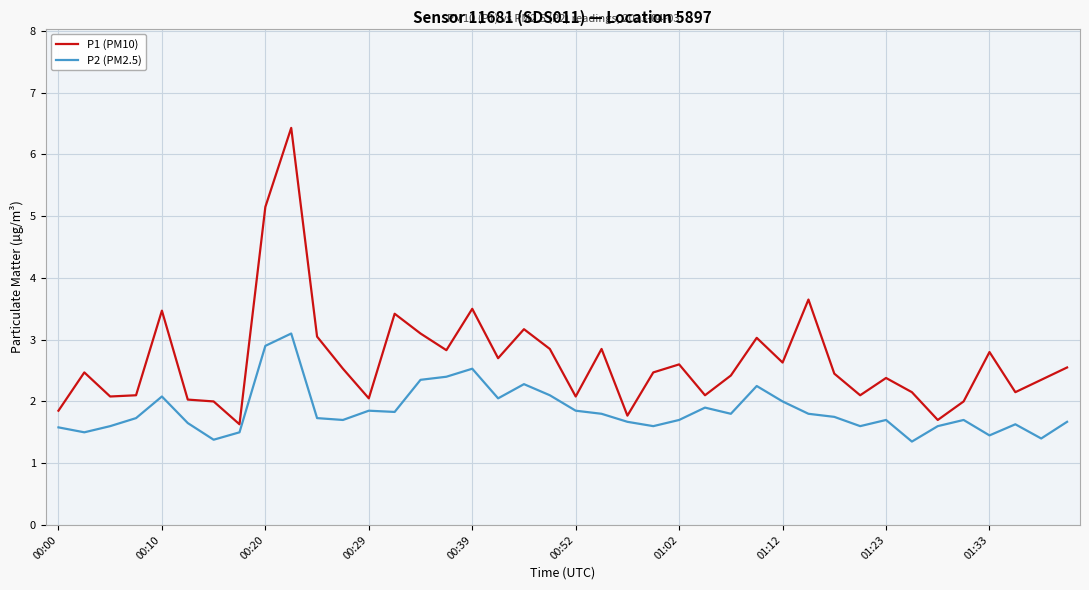

What is the highest value of the P2 (PM2.5) series?

3.1